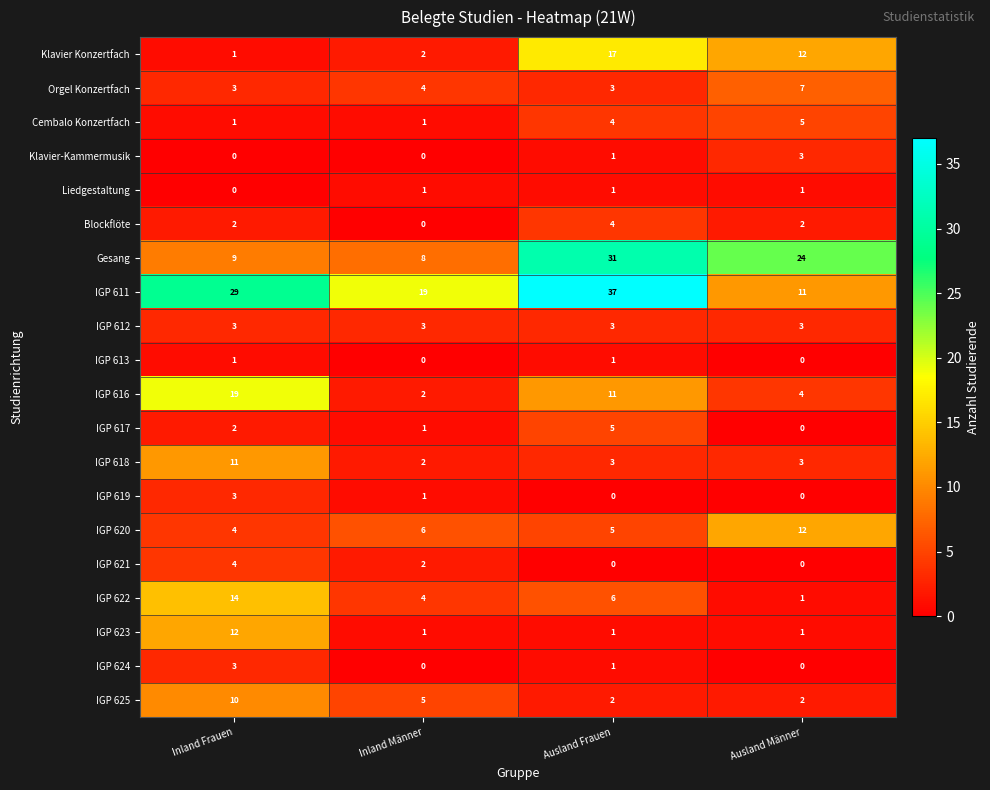

At which label is Klavier Konzertfach closest to 9?

Ausland Männer